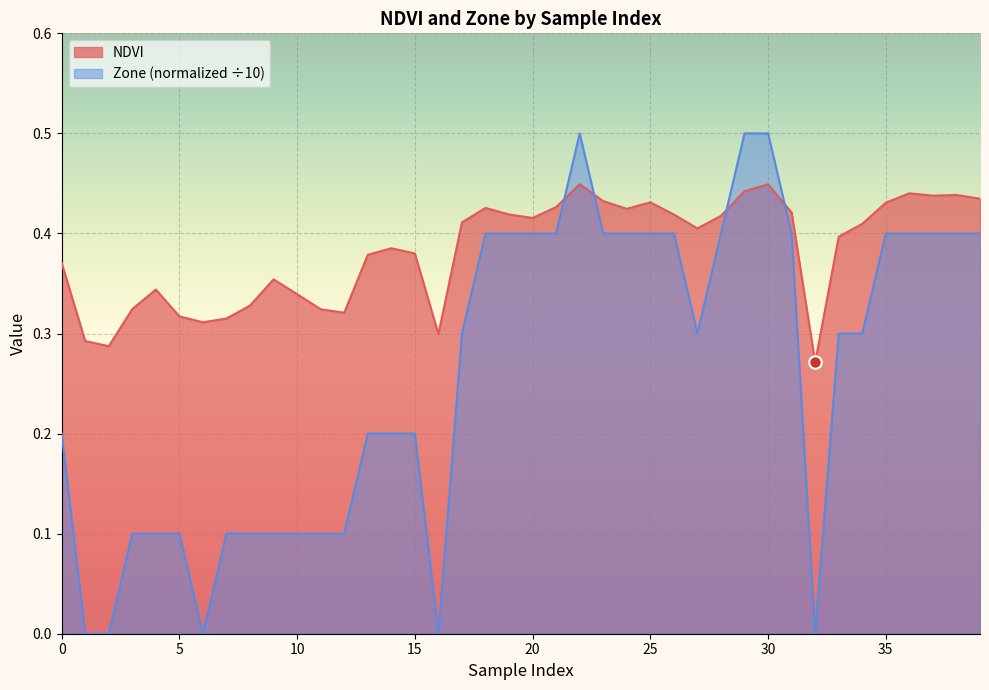

After their last crossing, which series has the higher values: Zone or NDVI?

NDVI